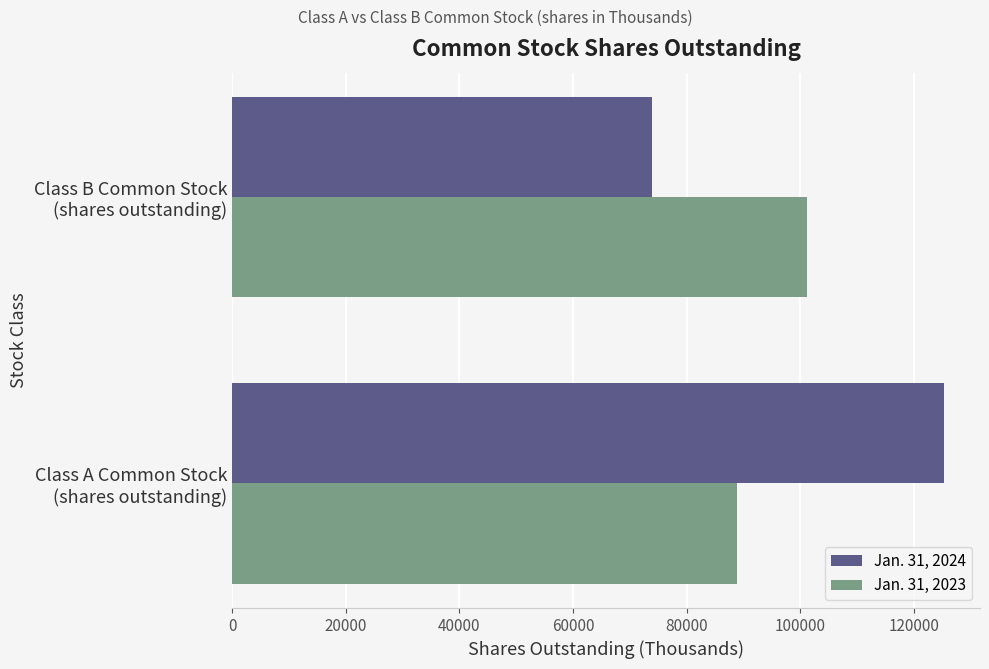

List the series in order of their peak value, lowest first.

Jan. 31, 2023, Jan. 31, 2024